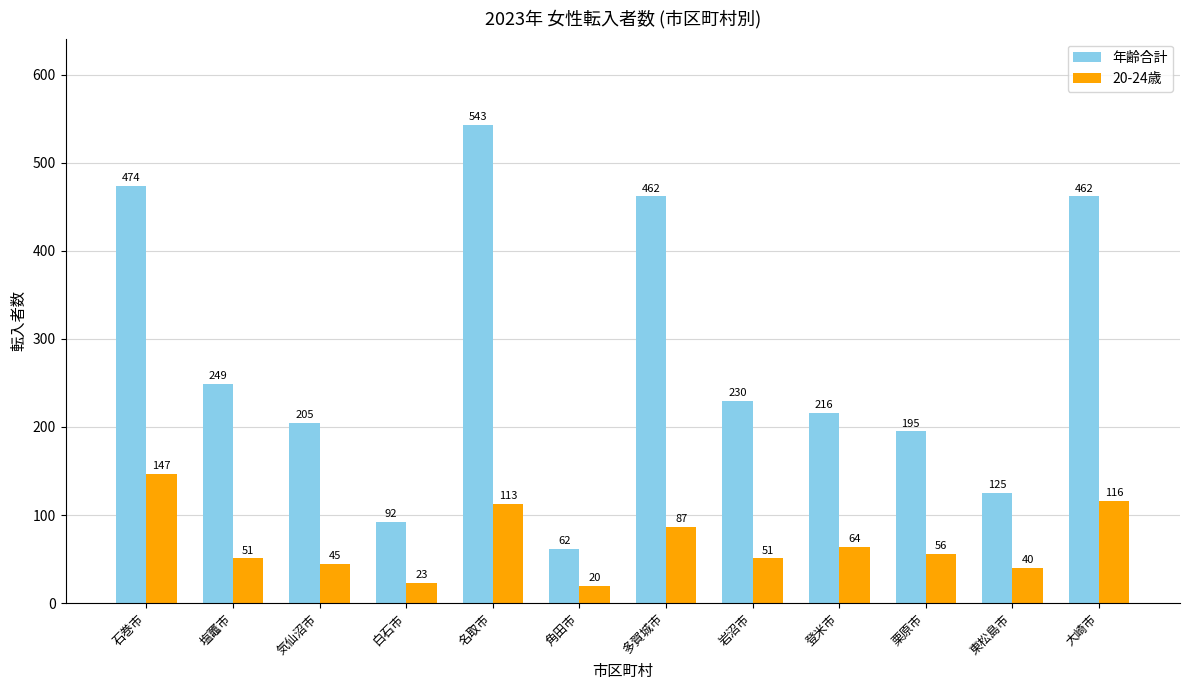

Which series has the largest total across all categories?

年齢合計